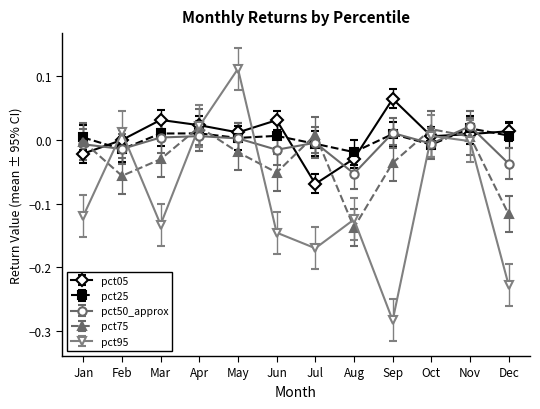

The value of pct75 at Apr is 0.0. True or false?

True